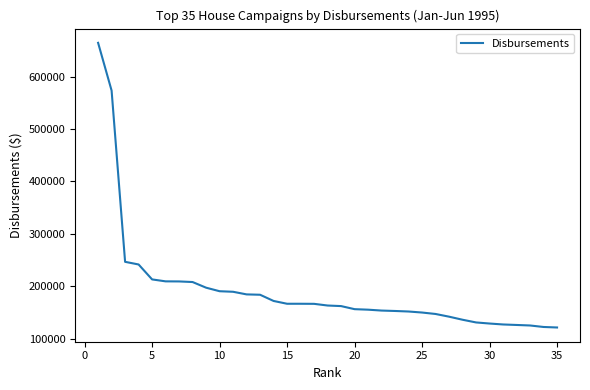

What is the difference between the maximum and minimum values?

543316